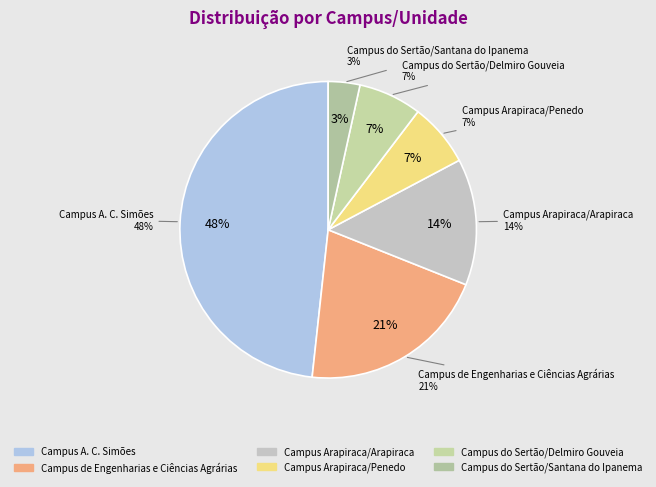

How many segments does this pie chart have?

6